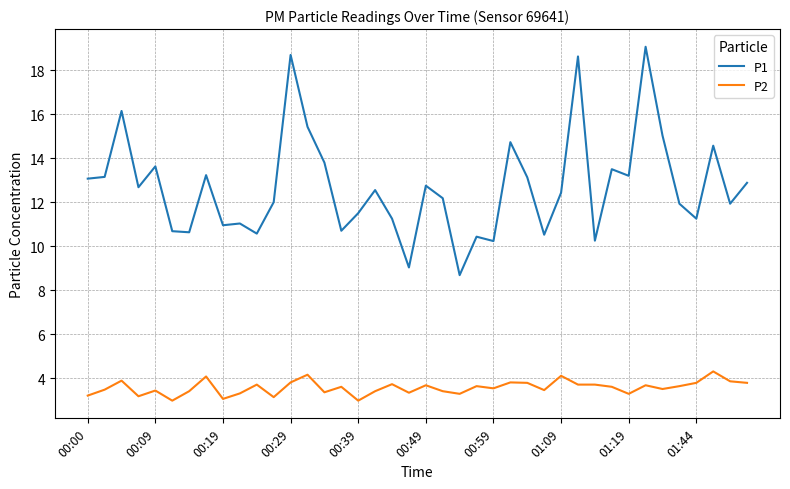

What is the minimum value for P1?

8.7